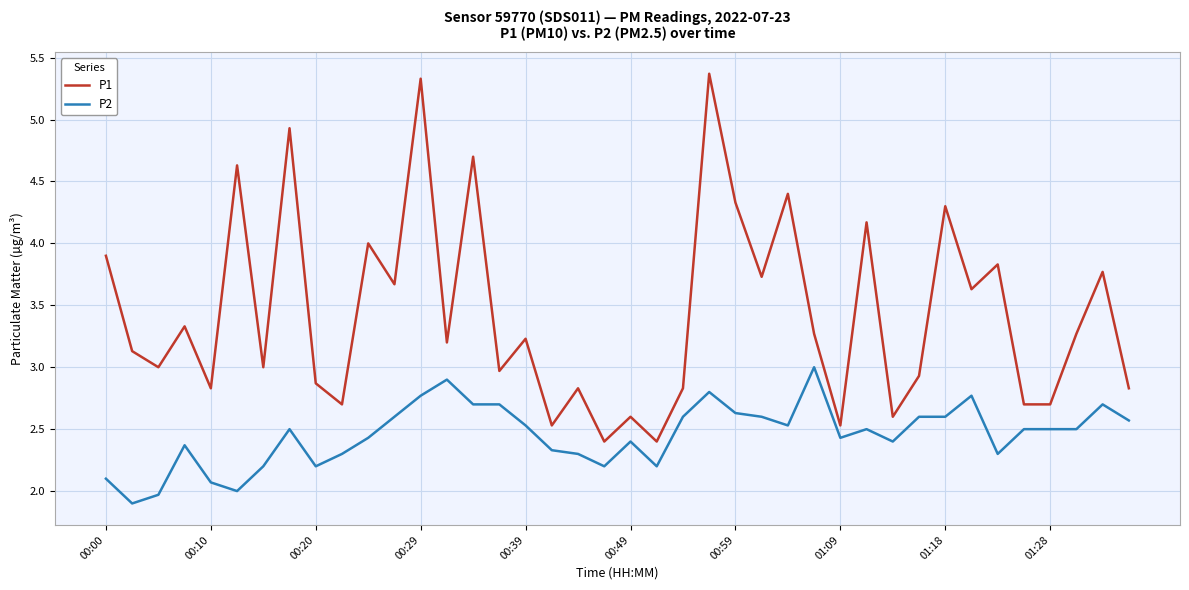

What is the average value of the P2 series?

2.5